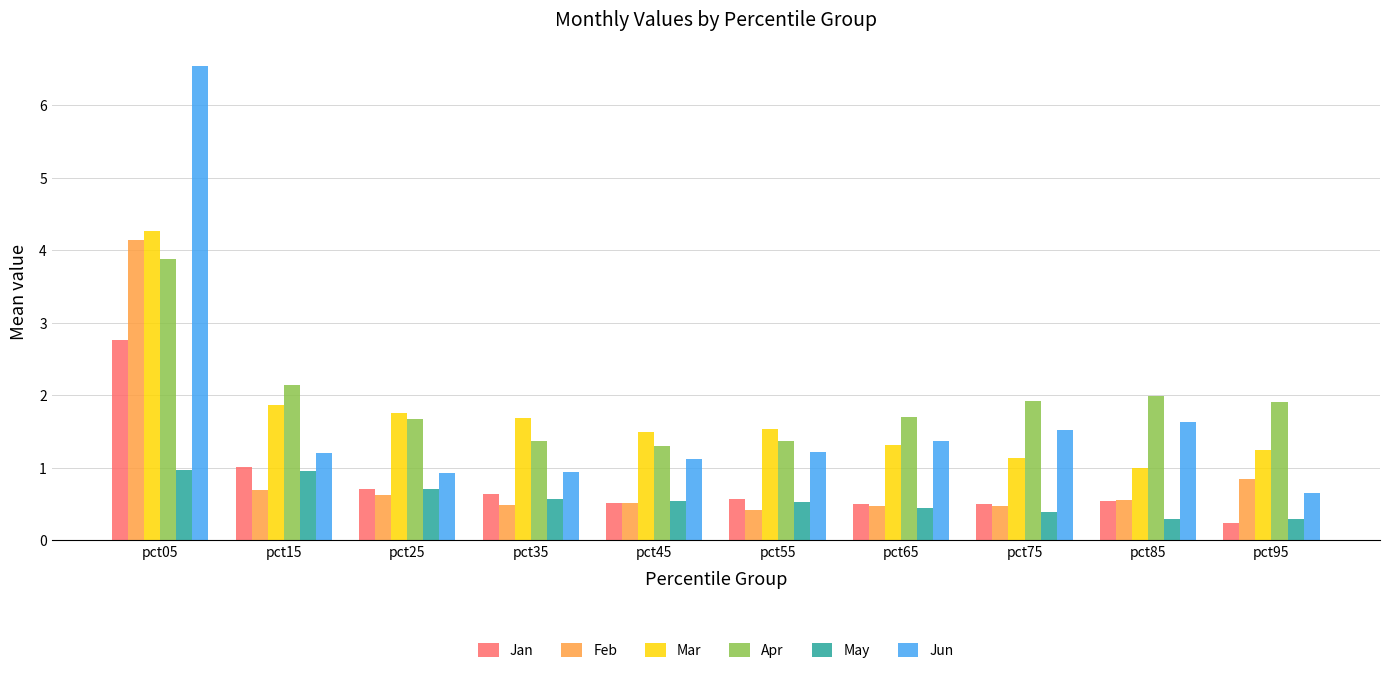

Read the Jan value at pct25.

0.7